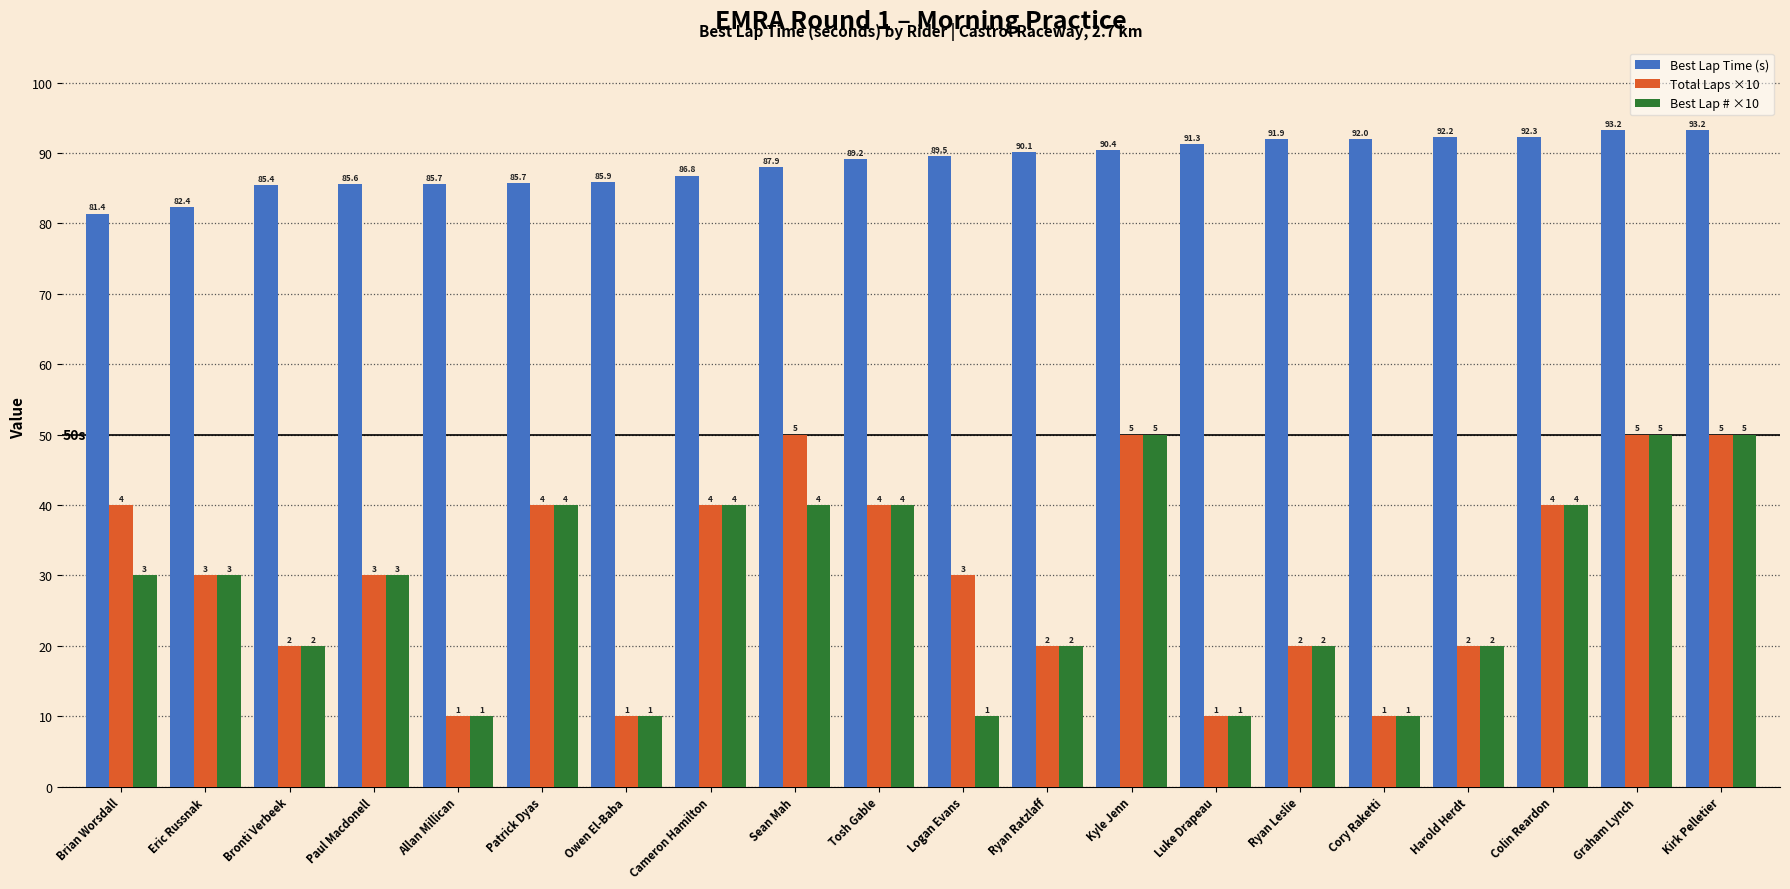

What is the label of the 5th bar from the right?

Cory Raketti